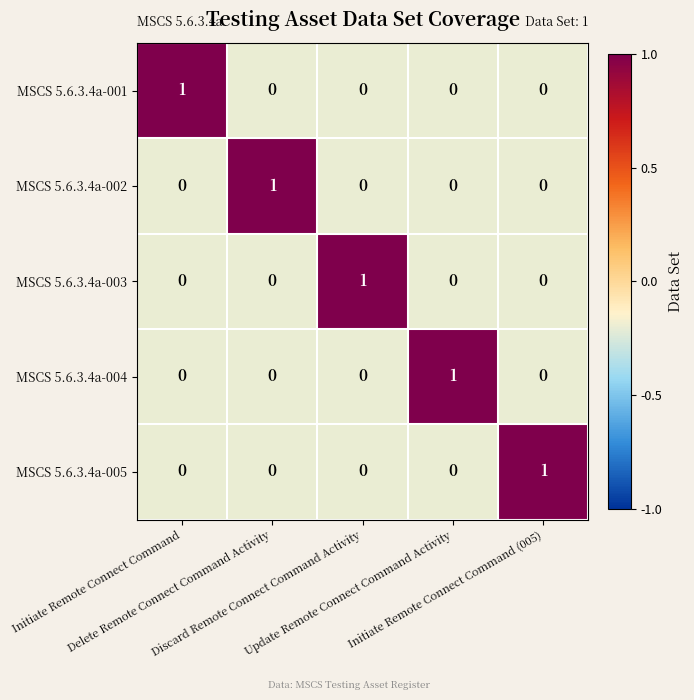

What is the difference between the highest and lowest values at Initiate Remote Connect Command?

1